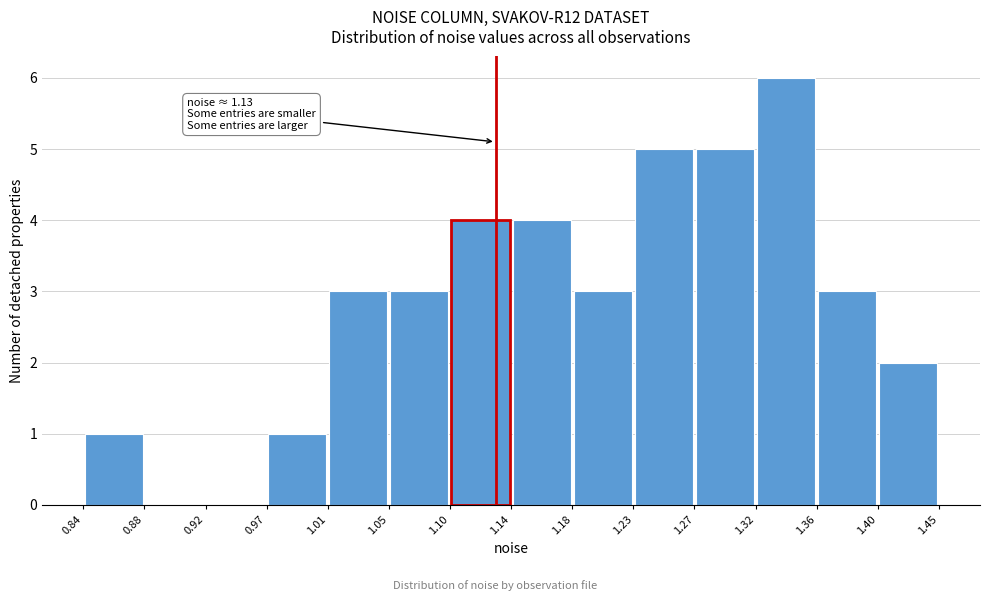

Over which range of the x-axis is the bar tallest?

1.32 to 1.36